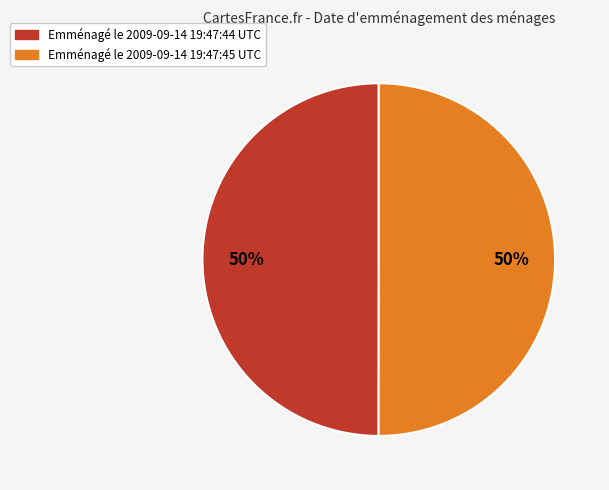

To the nearest percent, what portion does Emménagé le 2009-09-14 19:47:45 UTC represent?

50%